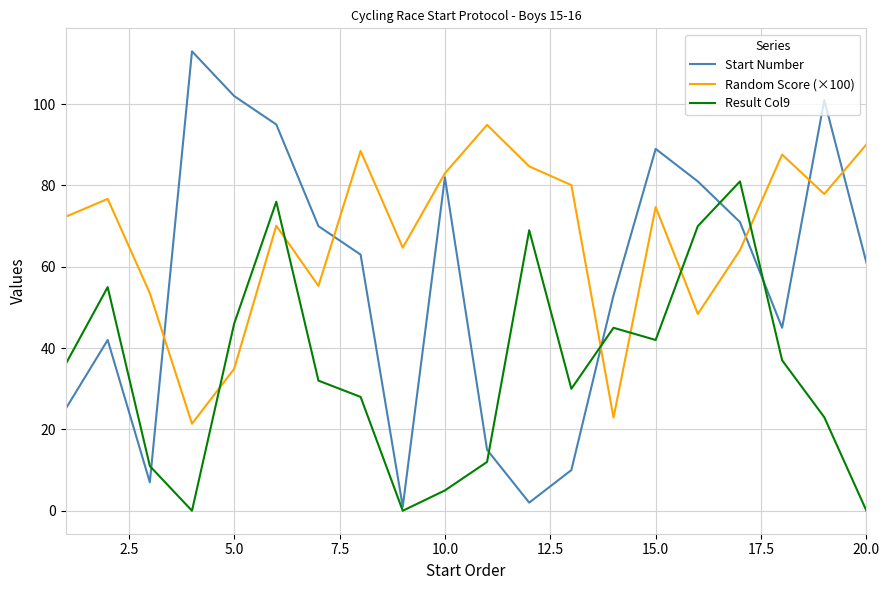

What is the maximum value for Start Number?

113.0